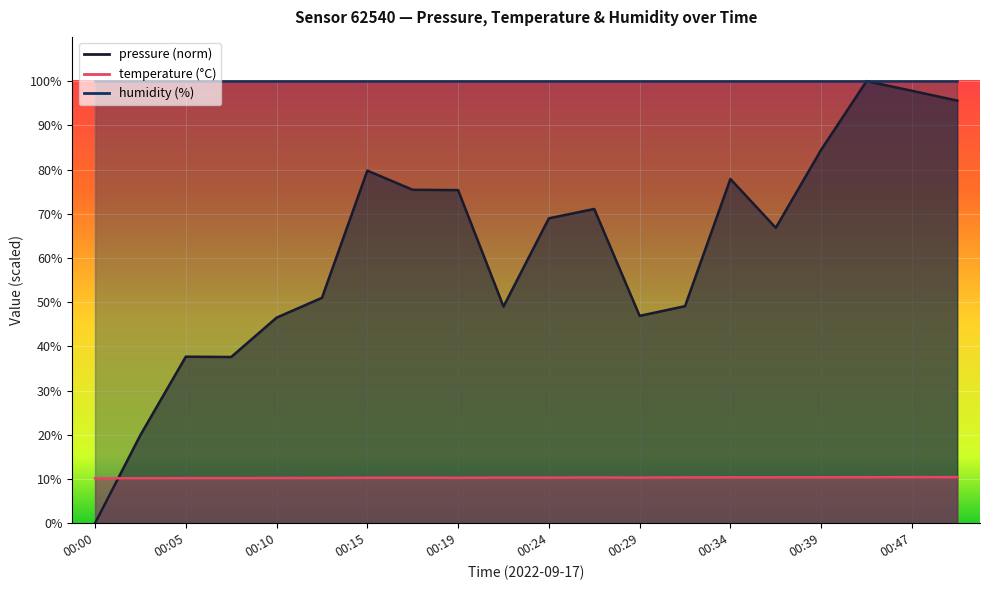

At which category does pressure reach its first local valley?

00:07